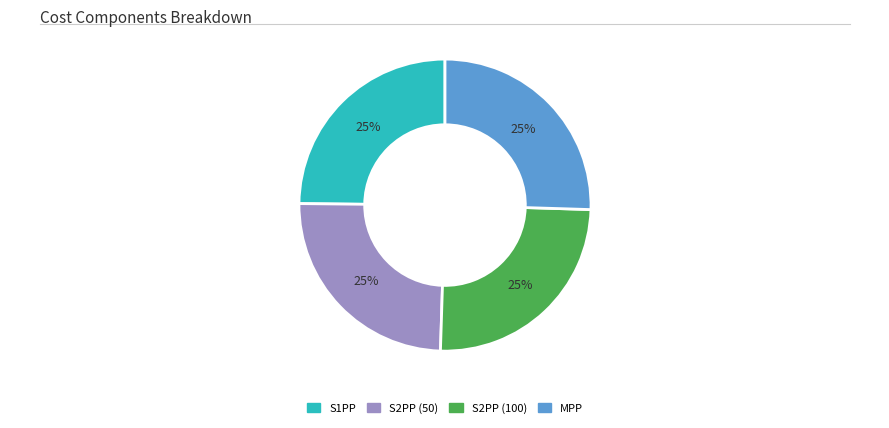

The S2PP (100) slice represents 25% of the pie. True or false?

True